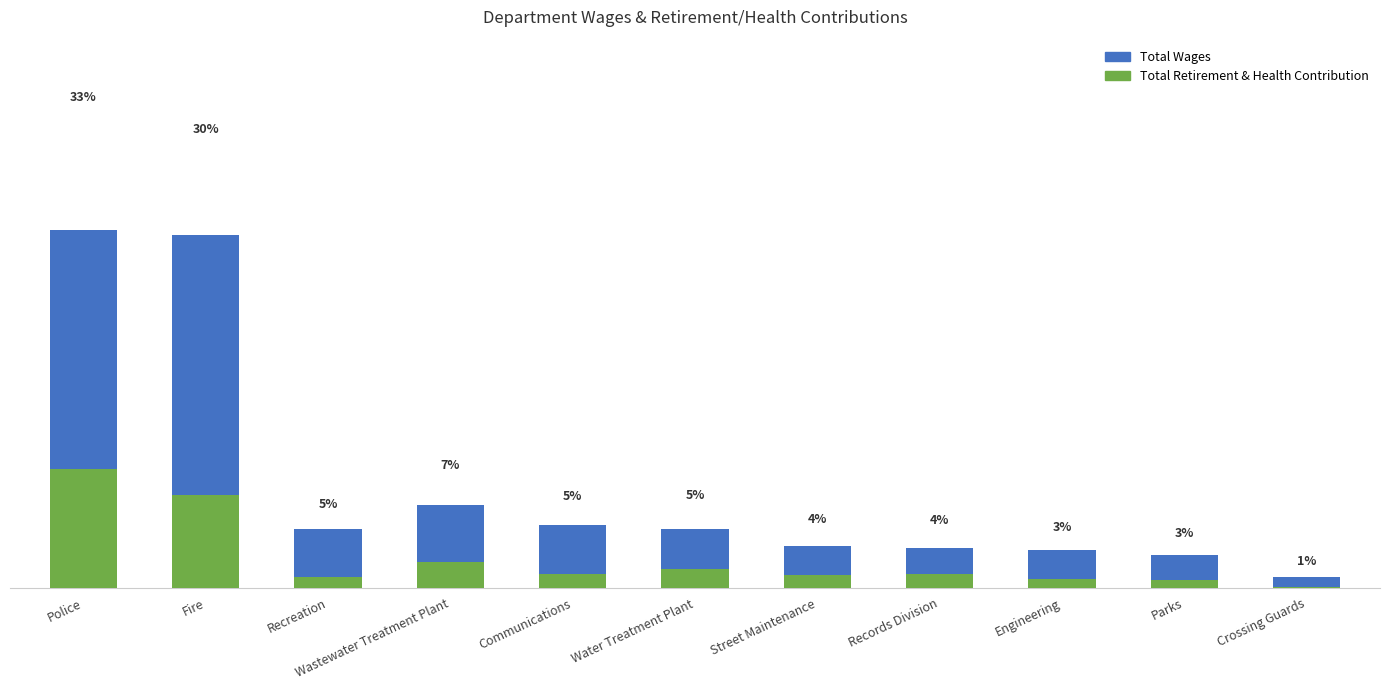

Reading right to left, transcribe all the data shown in this chart.

Total Wages: 136158	403476	461868	486003	509121	728661	771823	1021652	717479	4329390	4392925
Total Retirement & Health Contribution: 16060	97453	109151	172165	158774	236349	175113	316224	137722	1135273	1462026